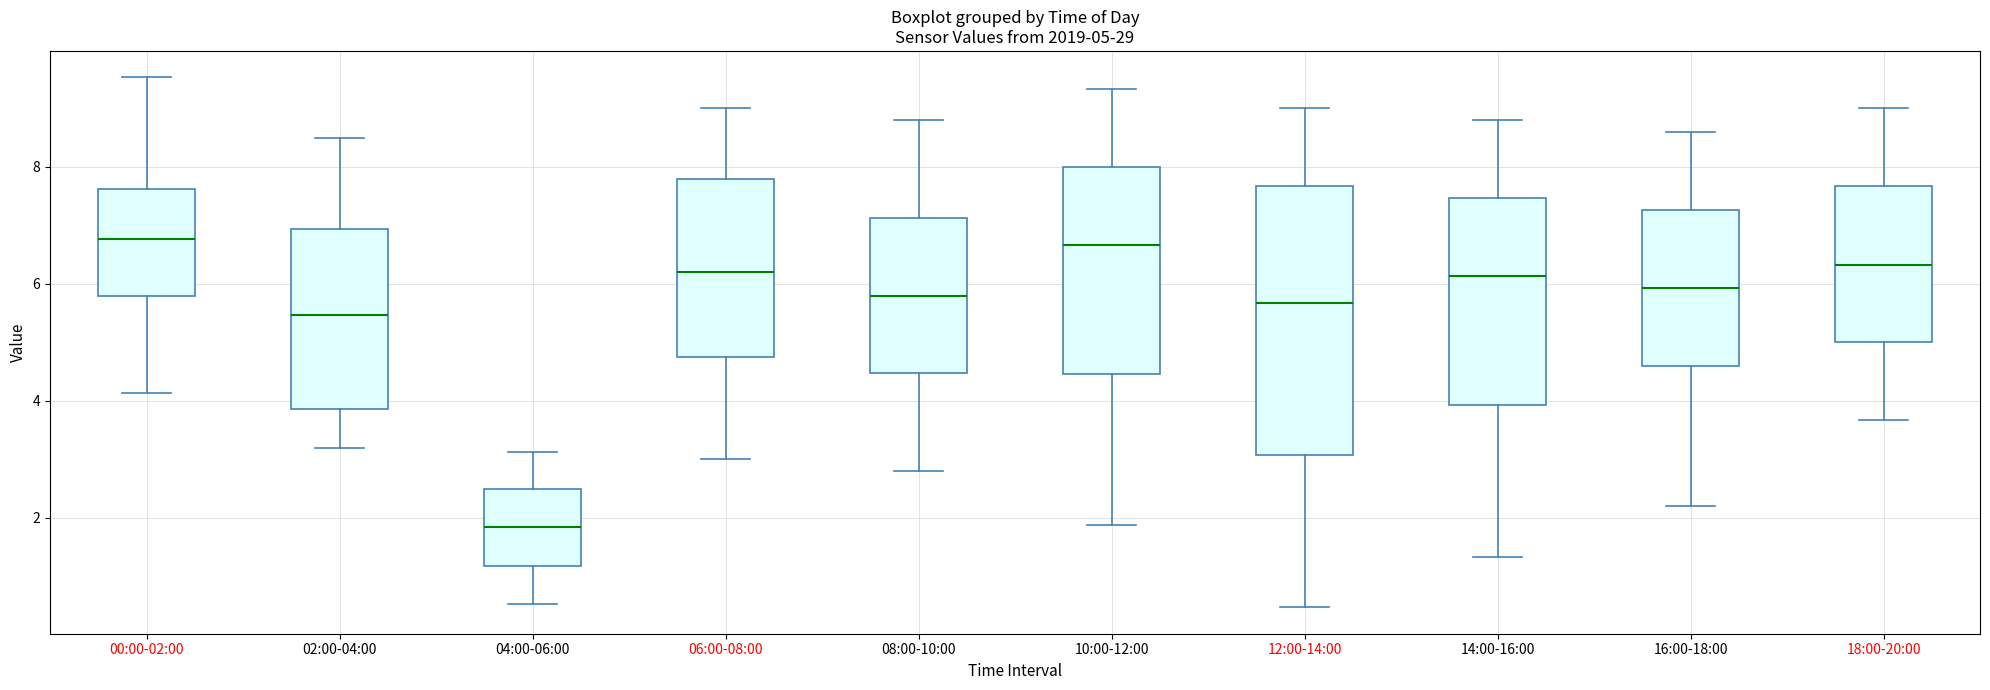

Which box is the tallest, from its lower edge to its upper edge?

12:00-14:00